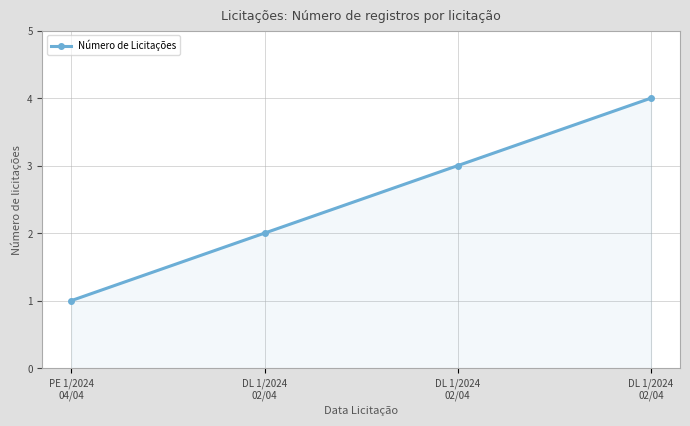

What is the approximate value at DL 1/2024
02/04?

3